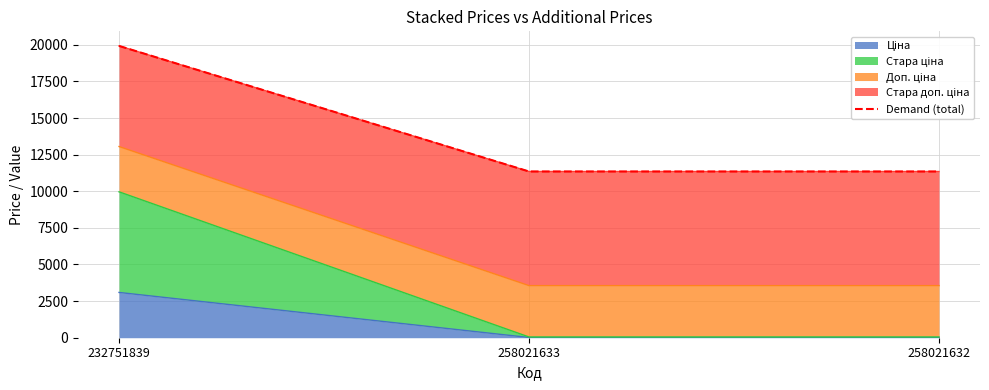

Which label corresponds to the smallest value in the chart?

258021633